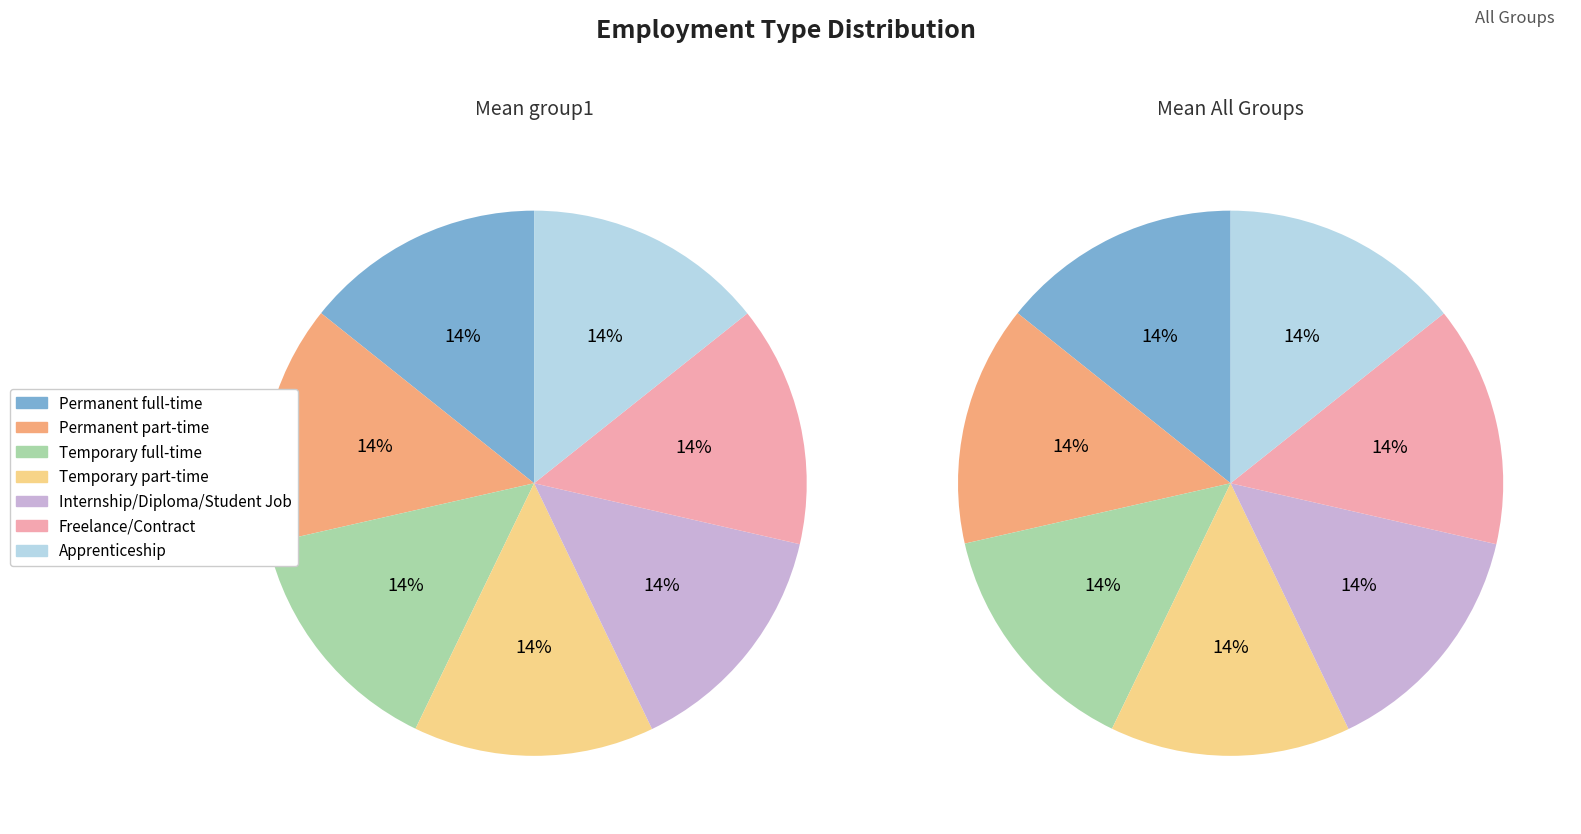

Which slice is the largest?

Apprenticeship